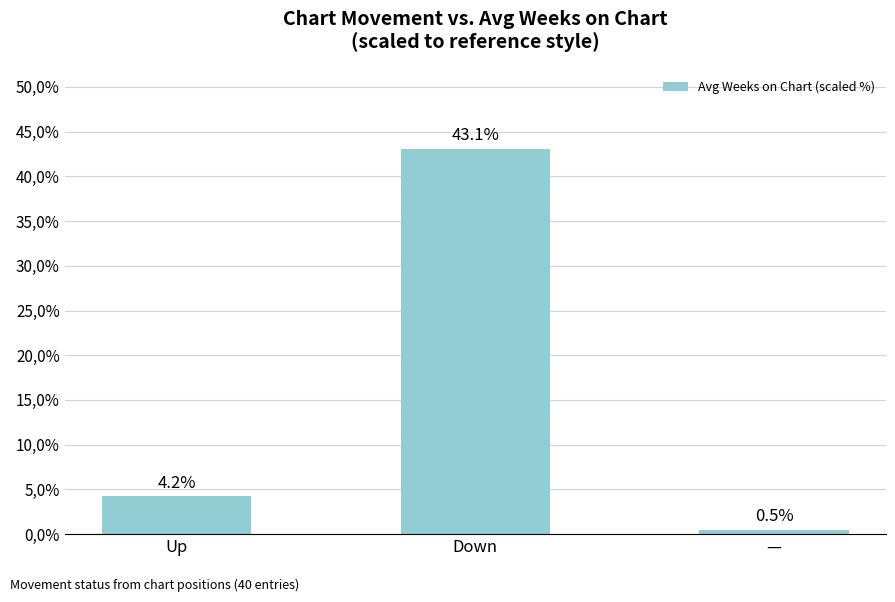

True or false: the data shows 43.1 at Down.

True